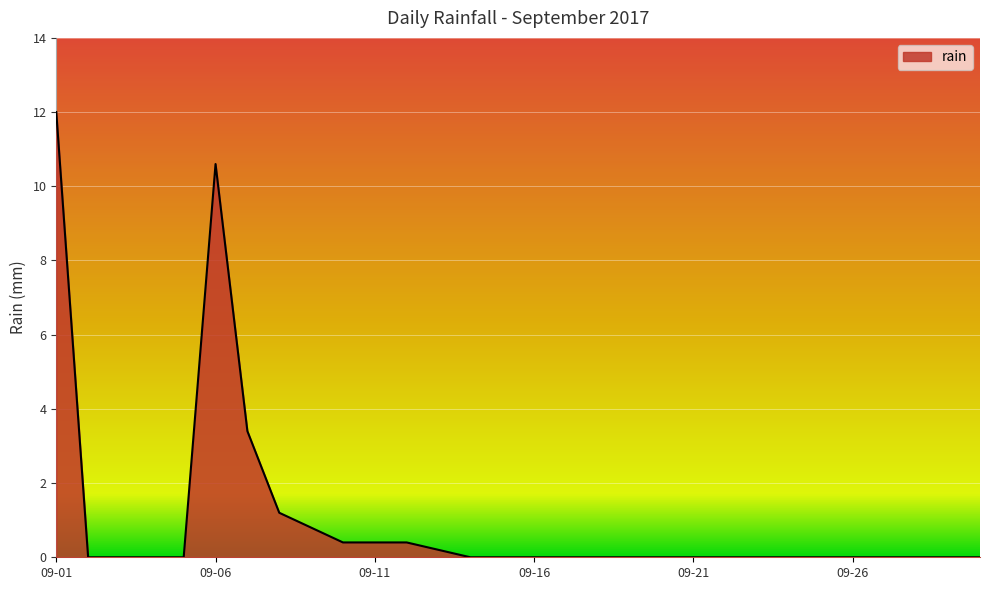

What is the greatest value displayed?

12.0